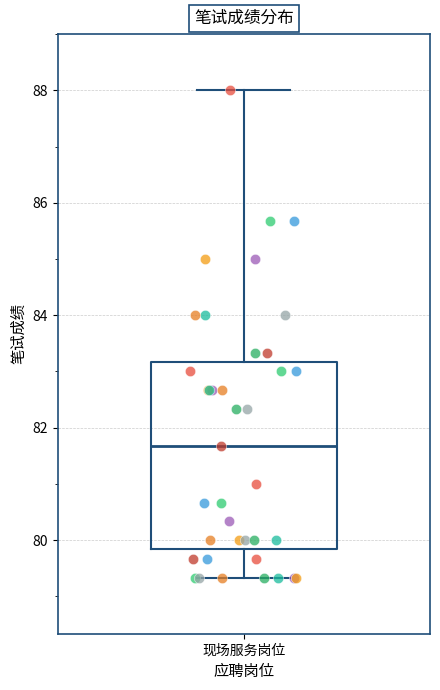

Transcribe this box plot: give where the median line is, the range the box spans, and where the two whiskers end, as read against the y-axis. The values are not printed on the chart, so give them approximately, as read against the axis.

median 81.6, box 79.8 to 83.2, whiskers 79.4 to 88.0